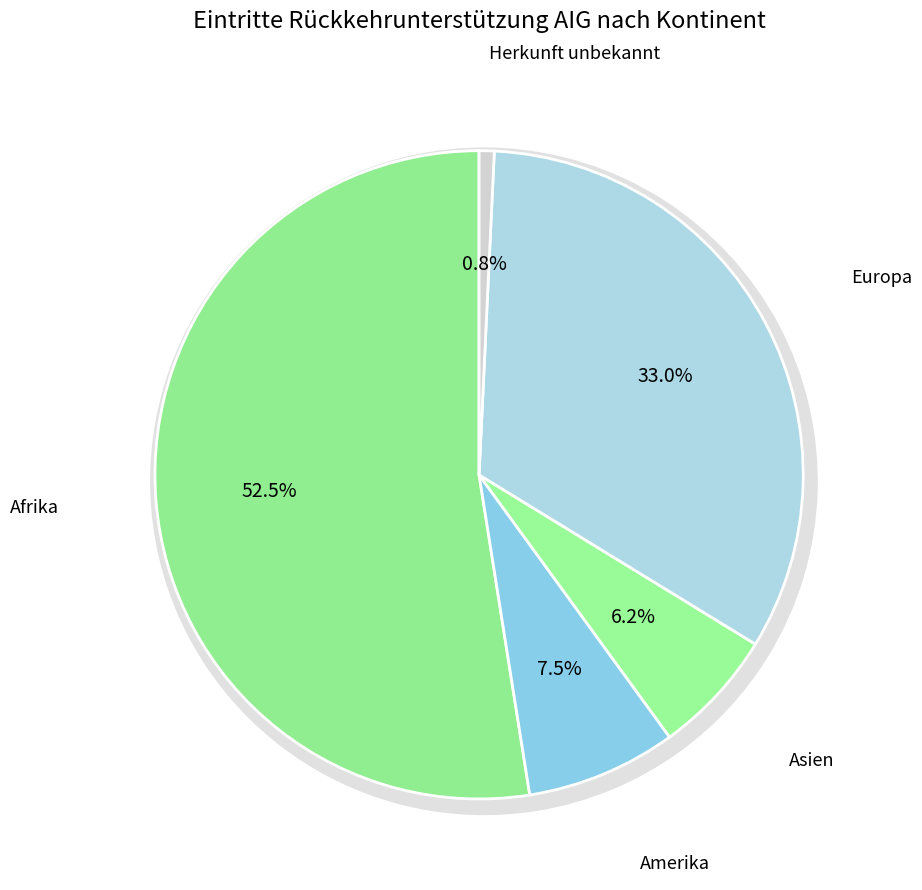

Count the number of slices in the pie.

5